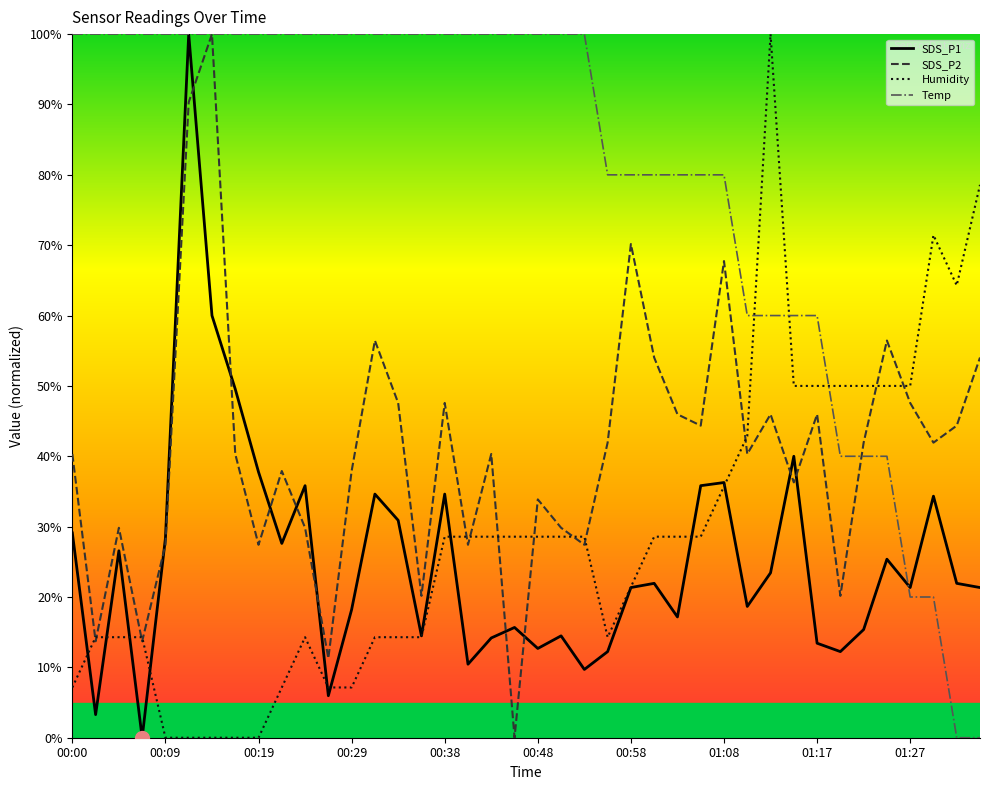

Which series has the largest total across all categories?

Temp